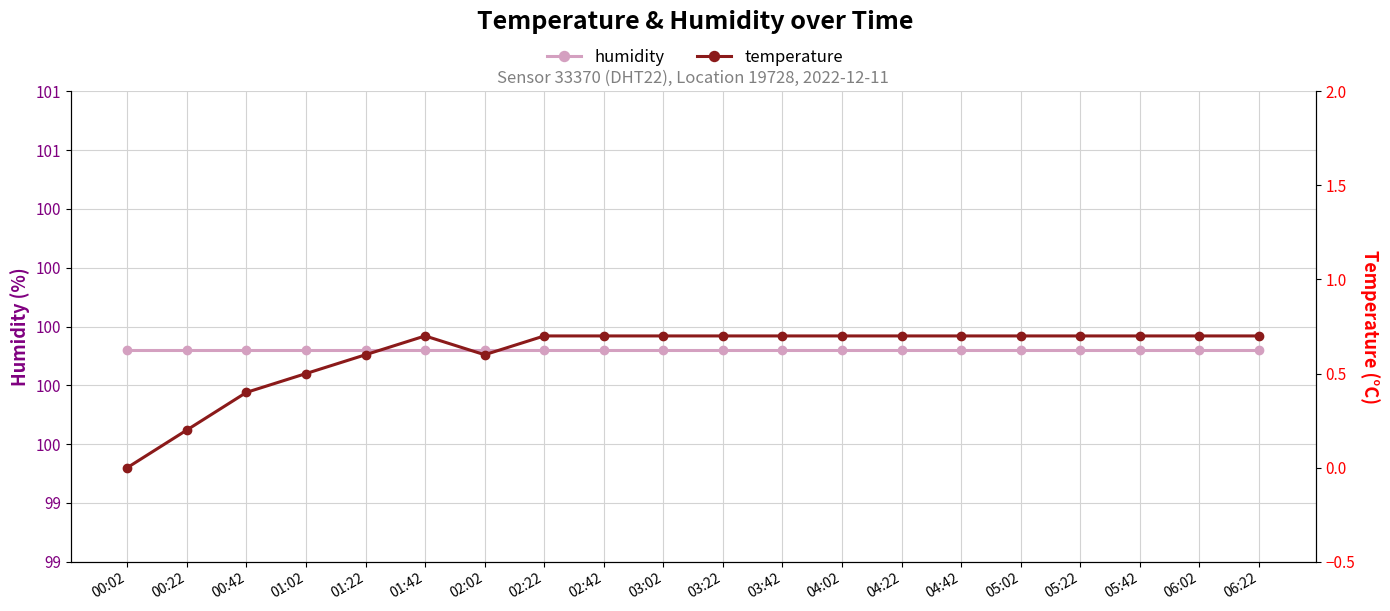

What is the difference between the maximum and second lowest values in the temperature series?

0.5